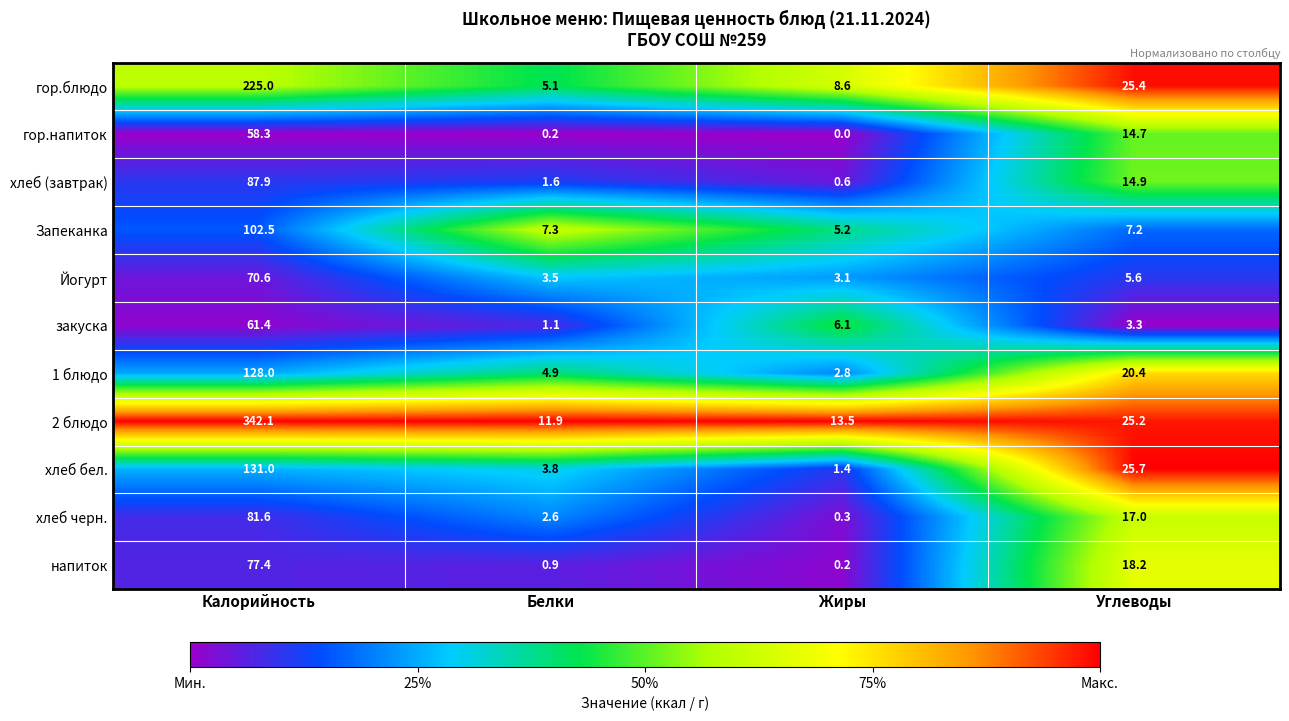

Which label corresponds to the largest value in the chart?

Калорийность